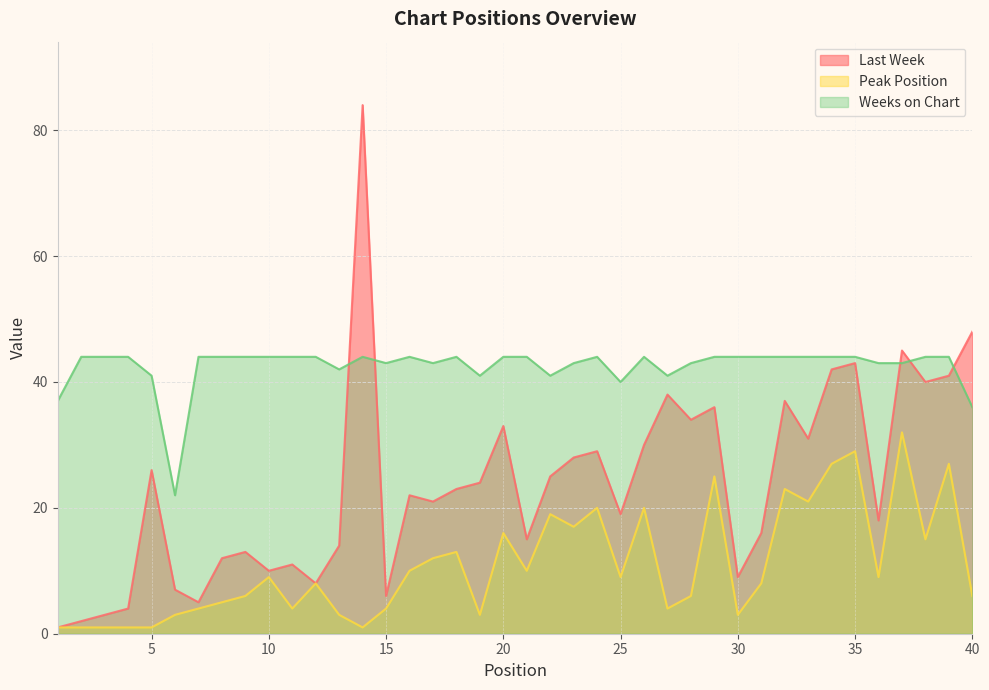

What are all the series names shown in the legend?

Last Week, Peak Position, Weeks on Chart